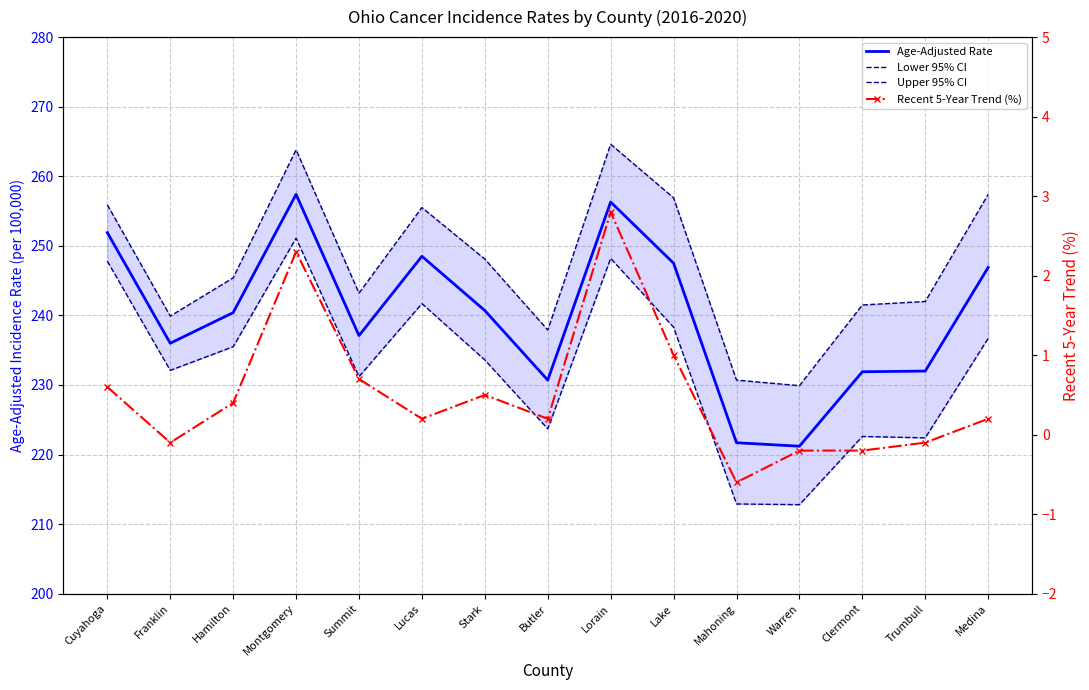

What position from the left is Warren?

12